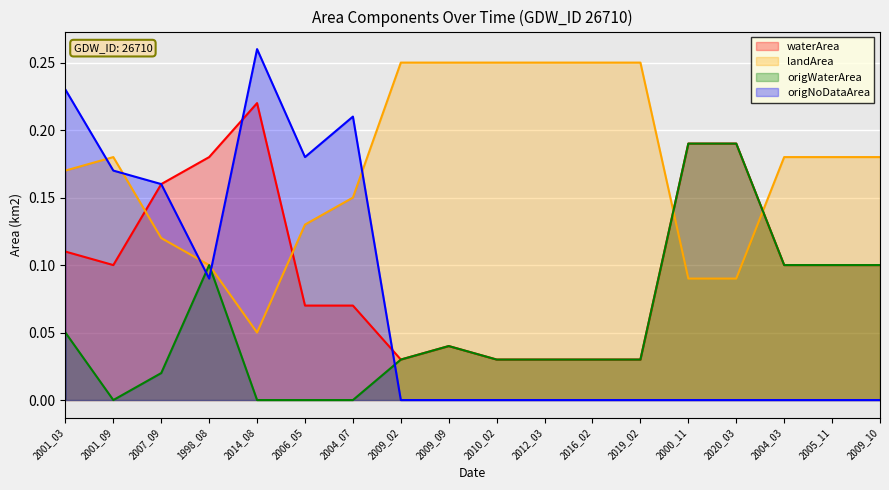

Where is waterArea nearest to the value 0?

2009_02